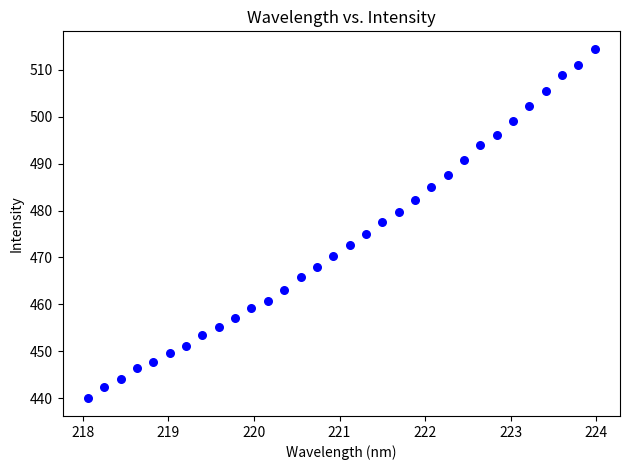

What is the range of Y values (max minus min)?

74.6